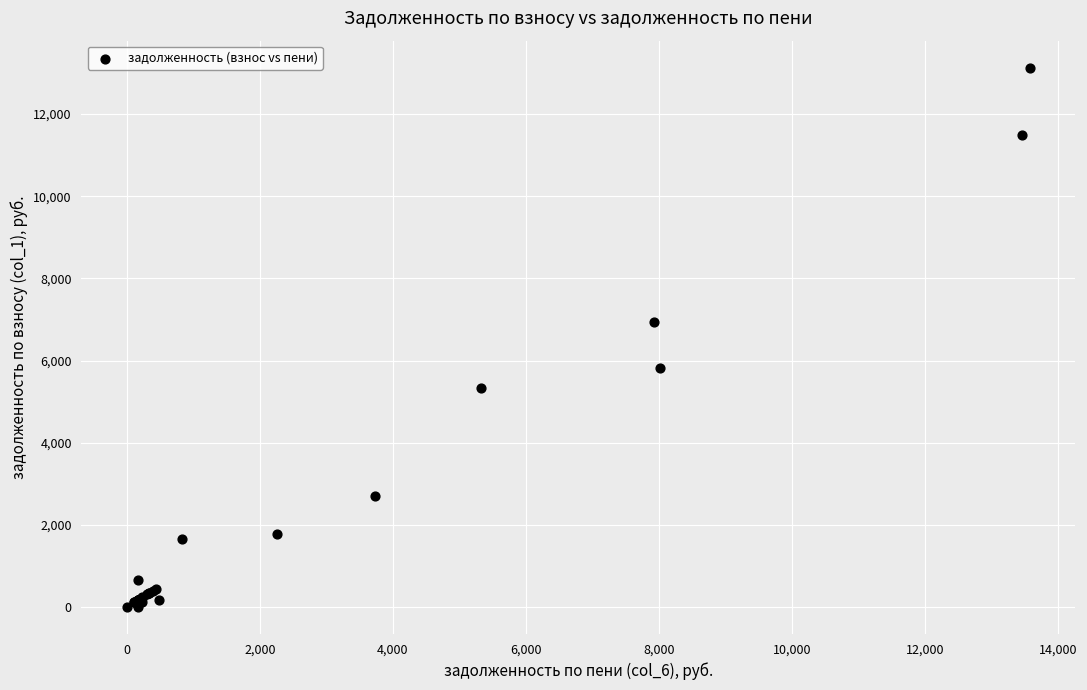

What Y value in the scatter plot is closest to 6564?

6944.6